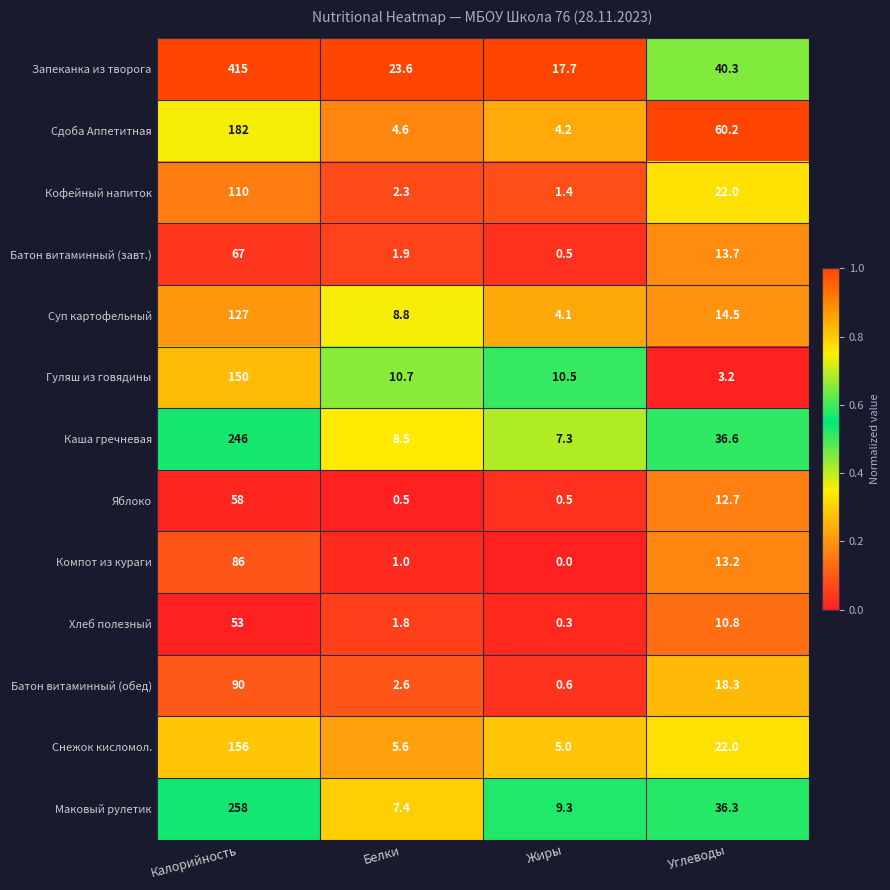

At which label is Батон витаминный (обед) closest to 45?

Углеводы